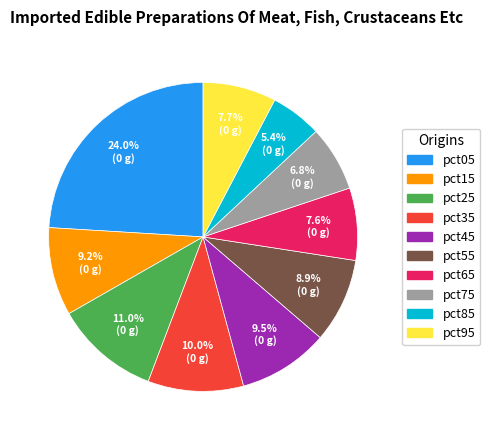

How many slices are in this pie chart?

10